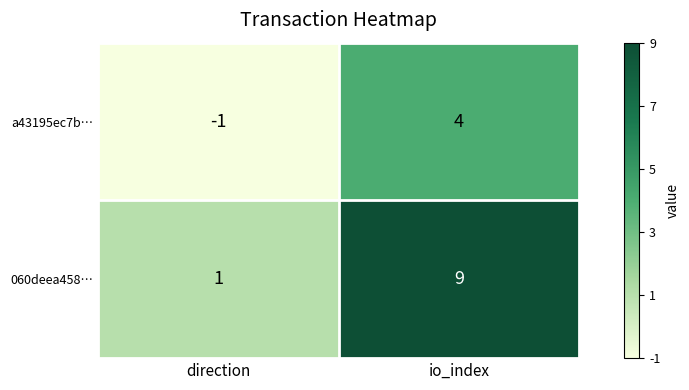

List the series in order of their overall mean, lowest first.

a43195ec7b…, 060deea458…